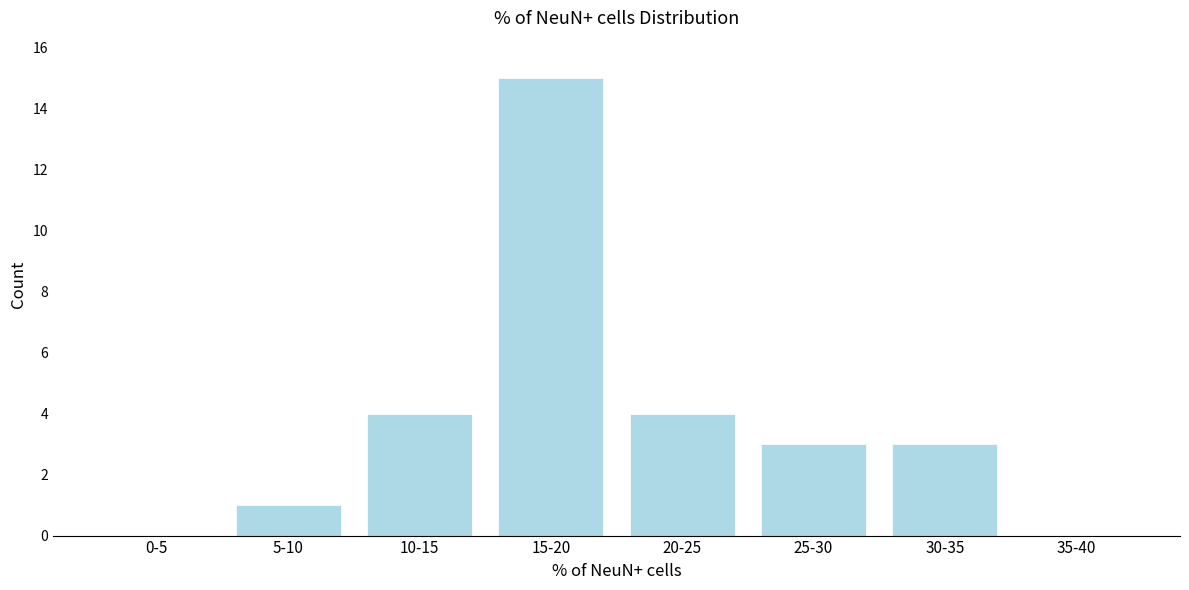

Reading left to right, transcribe all the data shown in this chart.

0-5=0	5-10=1	10-15=4	15-20=15	20-25=4	25-30=3	30-35=3	35-40=0